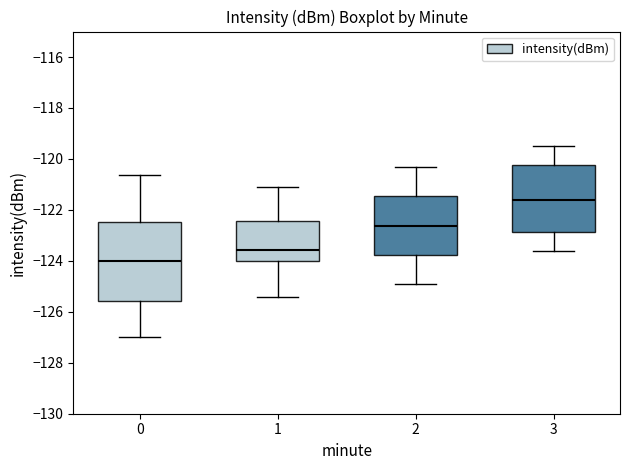

Reading left to right, read every box against the y-axis: the position of its median line, the range the box covers, and the ends of its whiskers. The values are not printed on the chart, so give them approximately, as read against the axis.

0: median -124.0, box -125.6 to -122.4, whiskers -127.0 to -120.6
1: median -123.6, box -124.0 to -122.4, whiskers -125.4 to -121.0
2: median -122.6, box -123.8 to -121.4, whiskers -124.8 to -120.2
3: median -121.6, box -122.8 to -120.2, whiskers -123.6 to -119.4